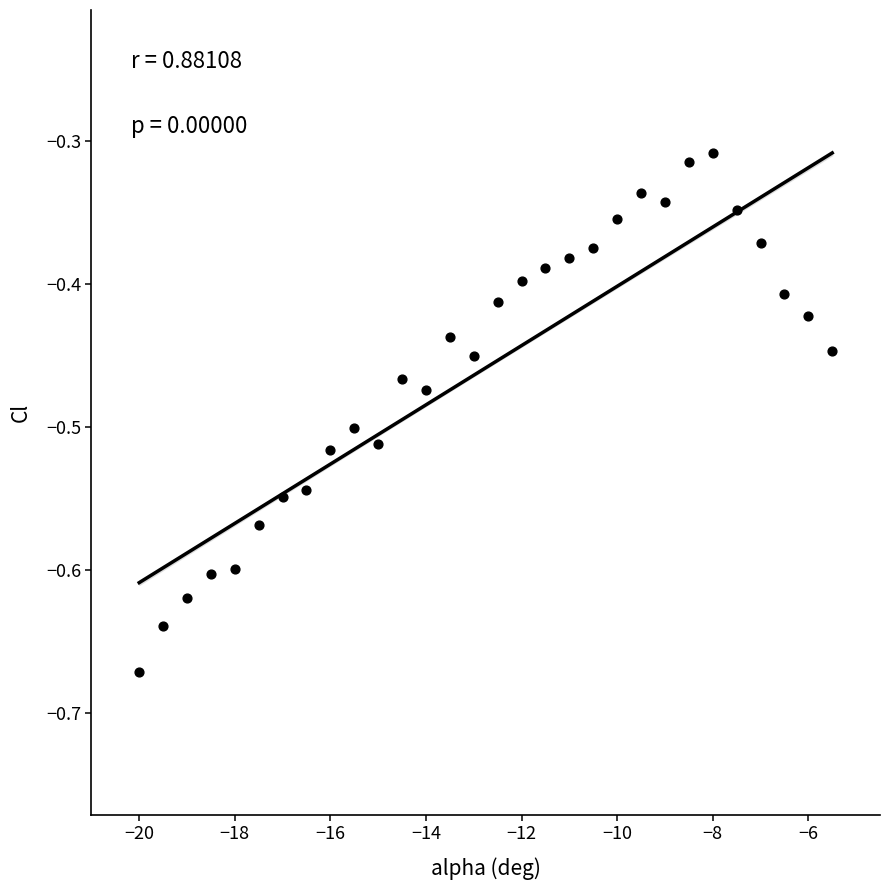

What is the range of Y values (max minus min)?

0.4